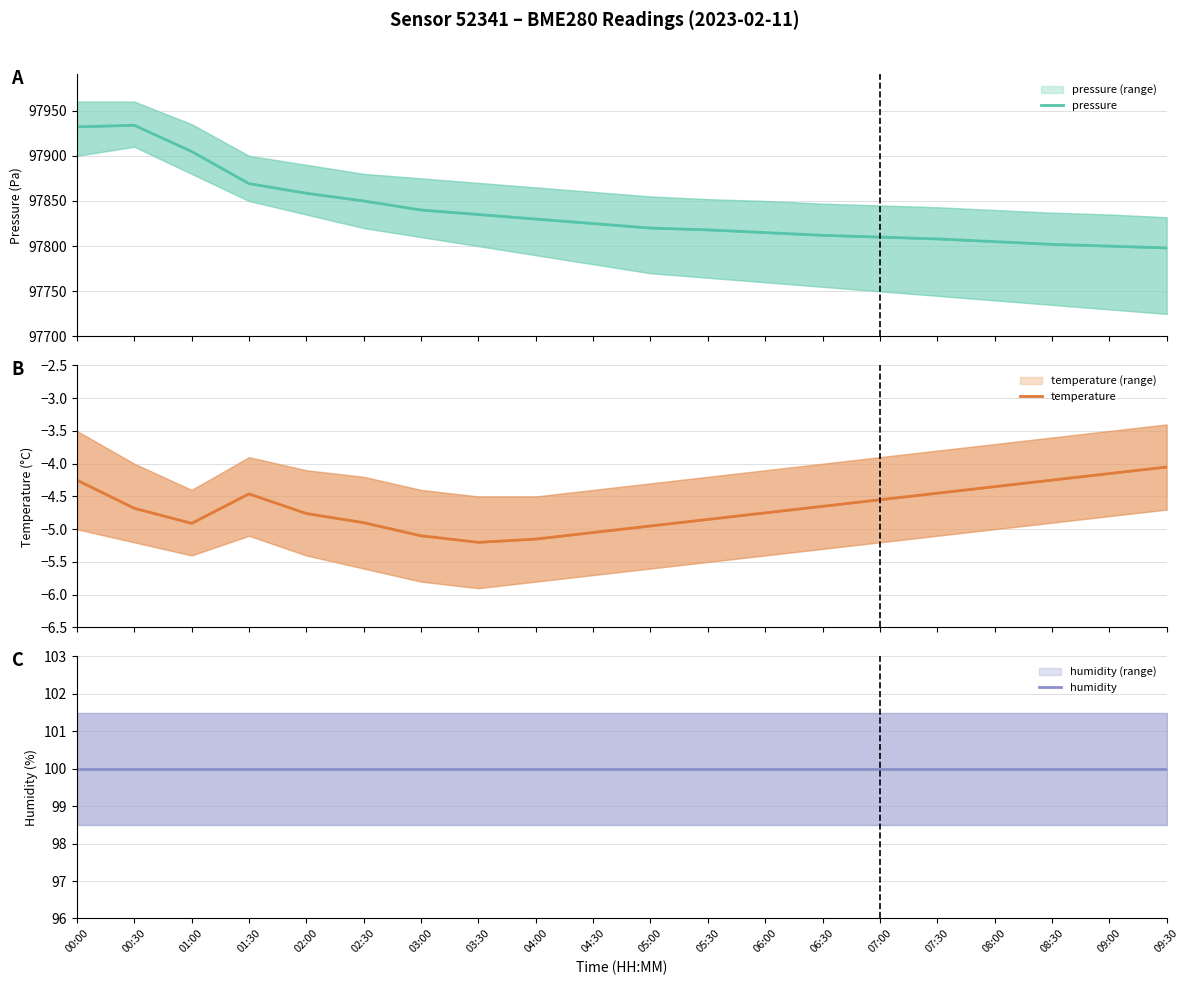

What is the average value of the humidity series?

100.0